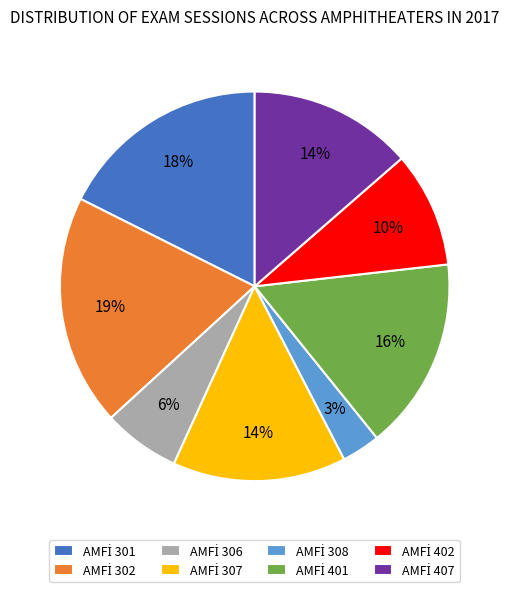

Does any single category account for the majority?

No